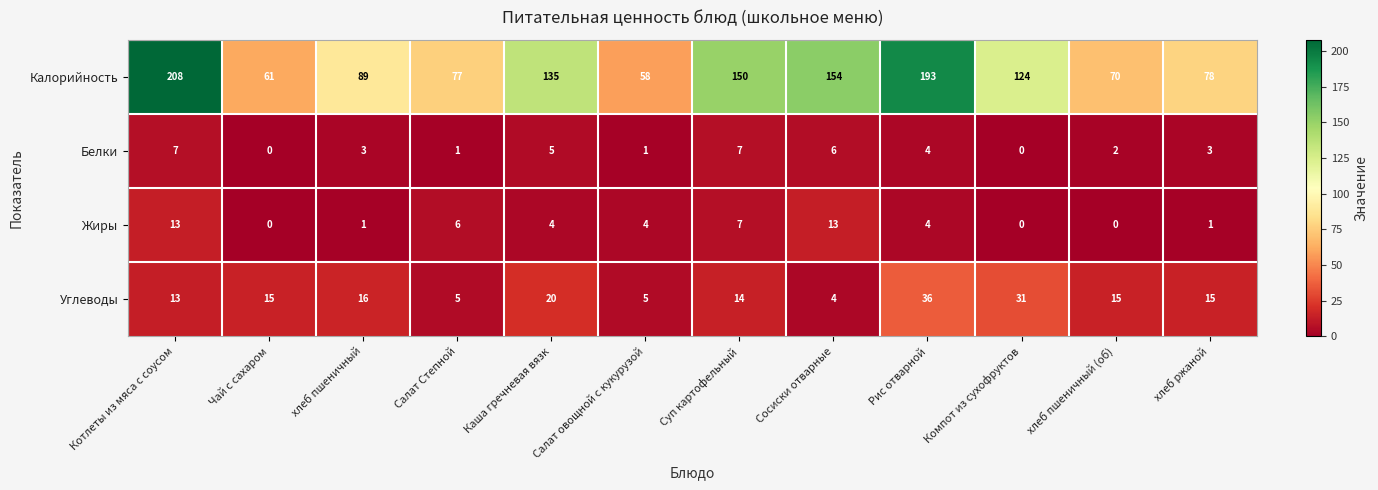

What is the difference between the second highest and second lowest values in the Калорийность series?

132